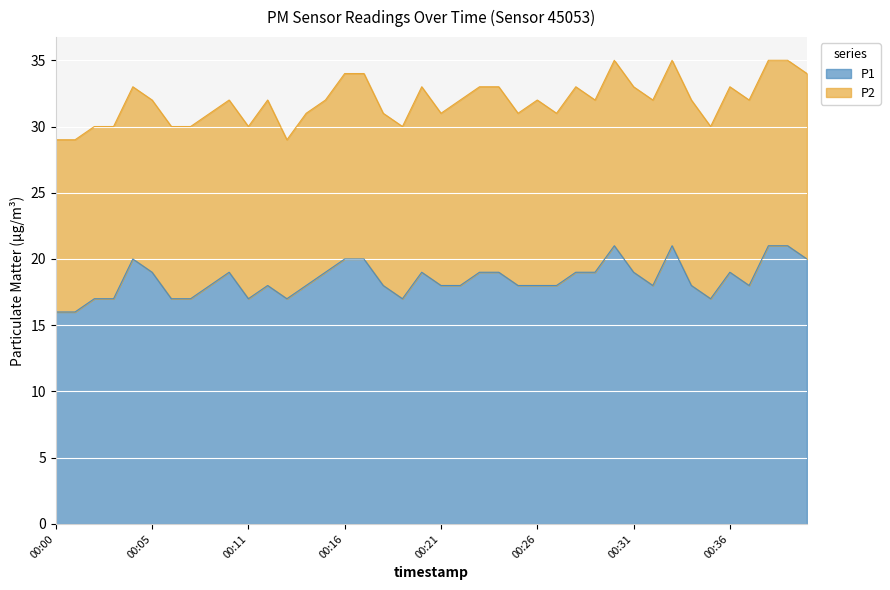

What is the difference between the maximum and second lowest values?

5